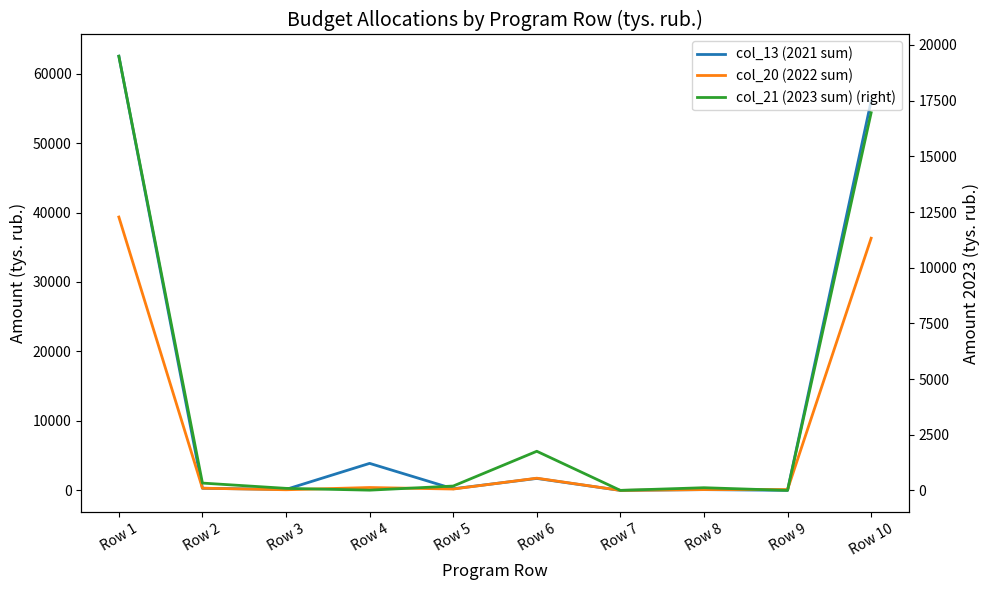

What is the value of the col_21 (2023 sum) (right) point at the 2nd from the left?

333.0